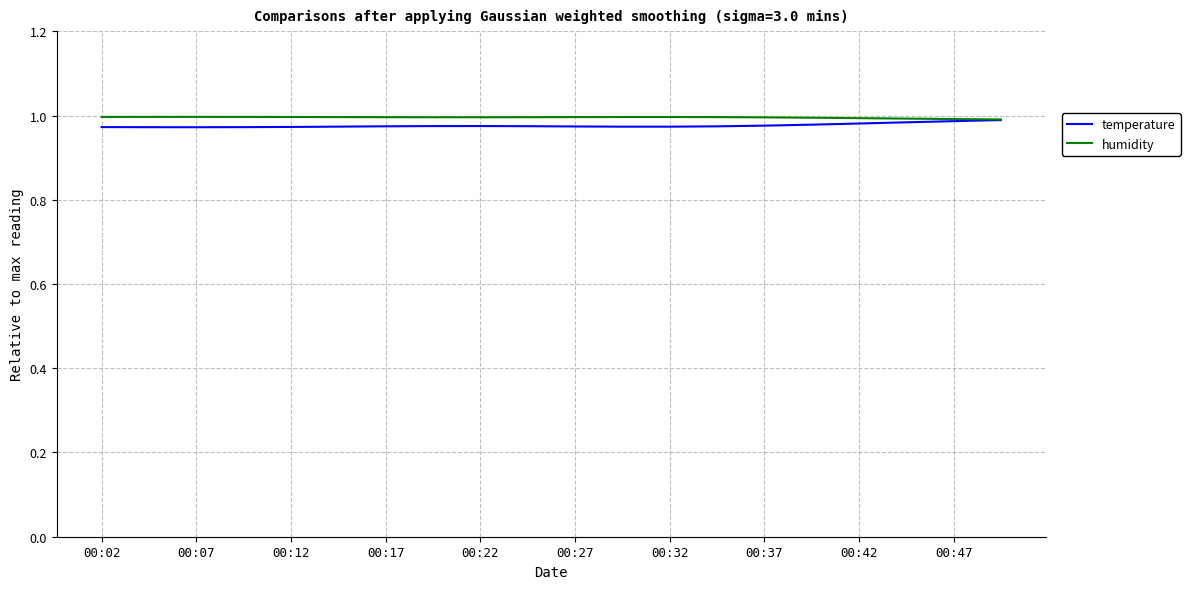

List the series in order of their peak value, lowest first.

temperature, humidity